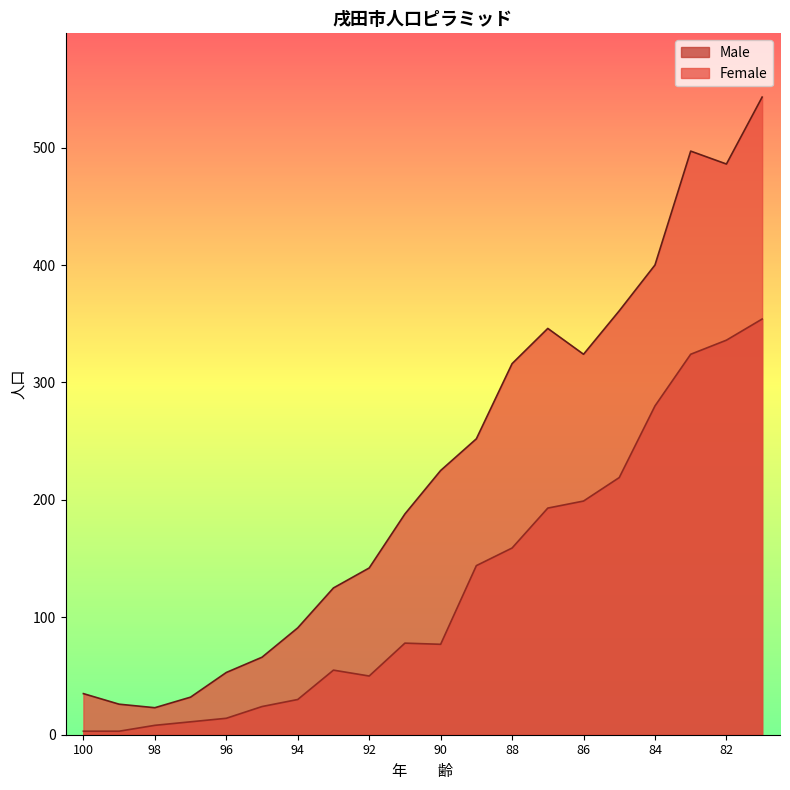

At which label does Male reach its minimum?

100